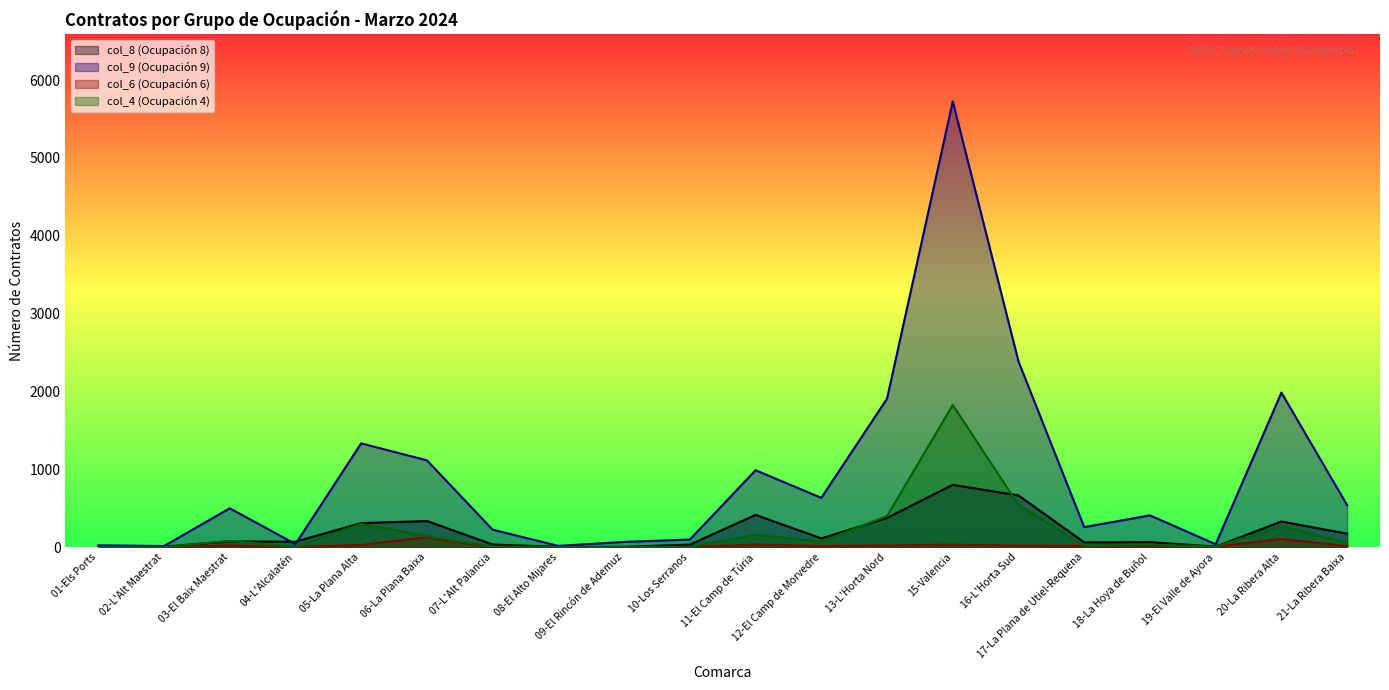

True or false: col_6 (Ocupación 6) has more than 0 points higher than both neighbors.

True